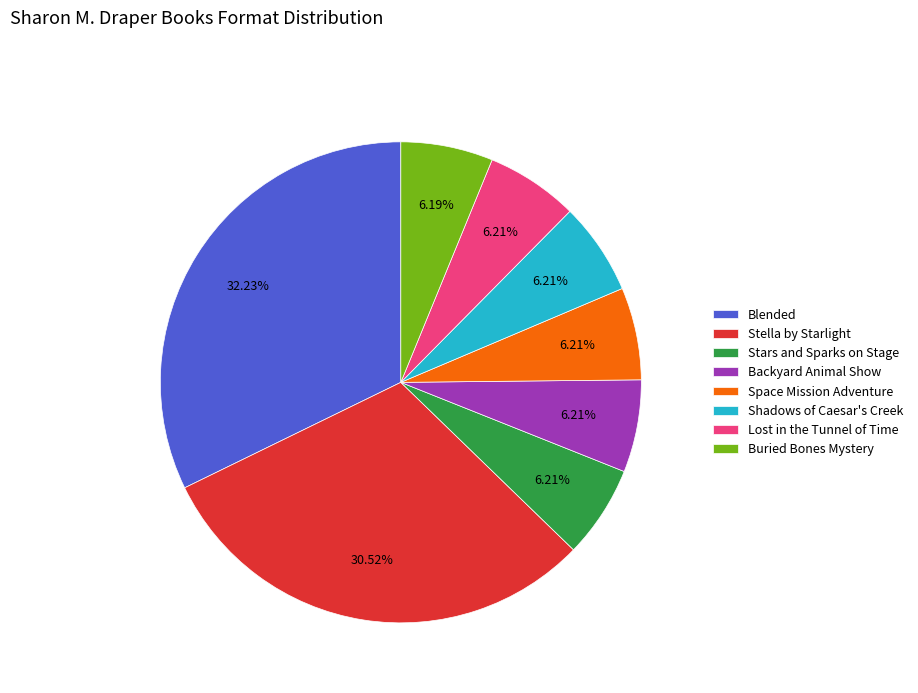

How many slices are in this pie chart?

8